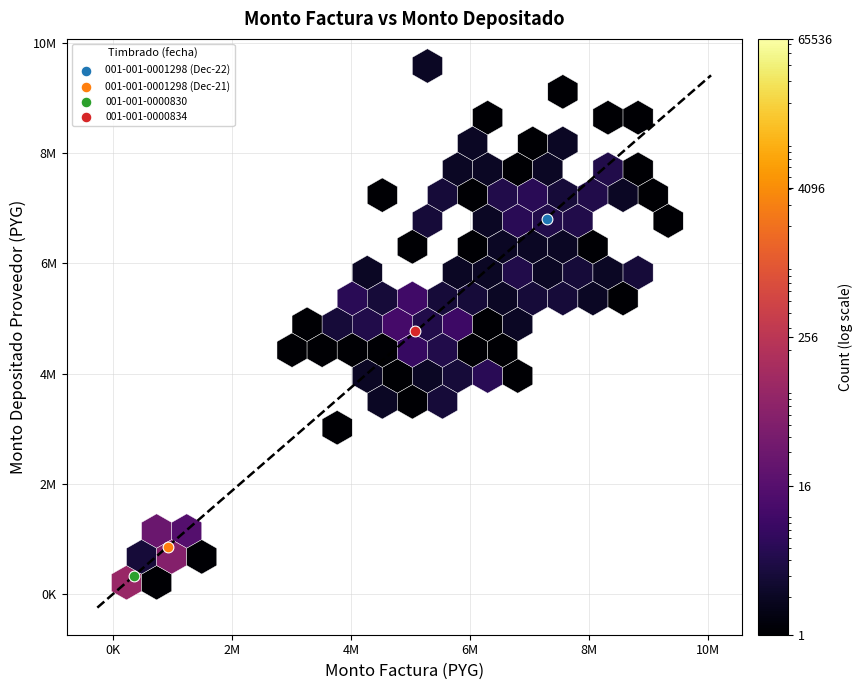

What are all the series names shown in the legend?

001-001-0001298 (Dec-22), 001-001-0001298 (Dec-21), 001-001-0000830, 001-001-0000834